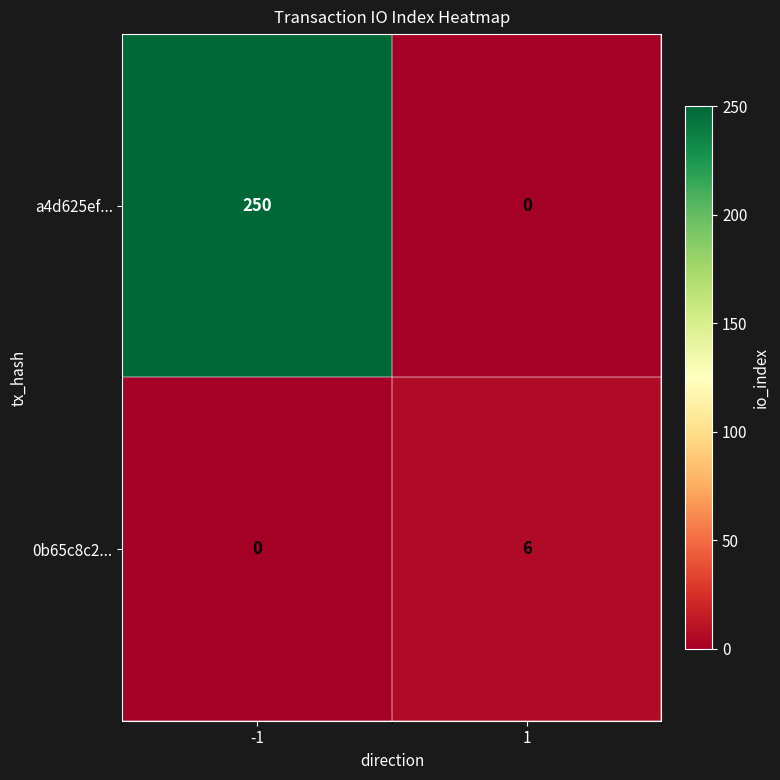

Rank the series by their average value, from highest to lowest.

a4d625ef..., 0b65c8c2...